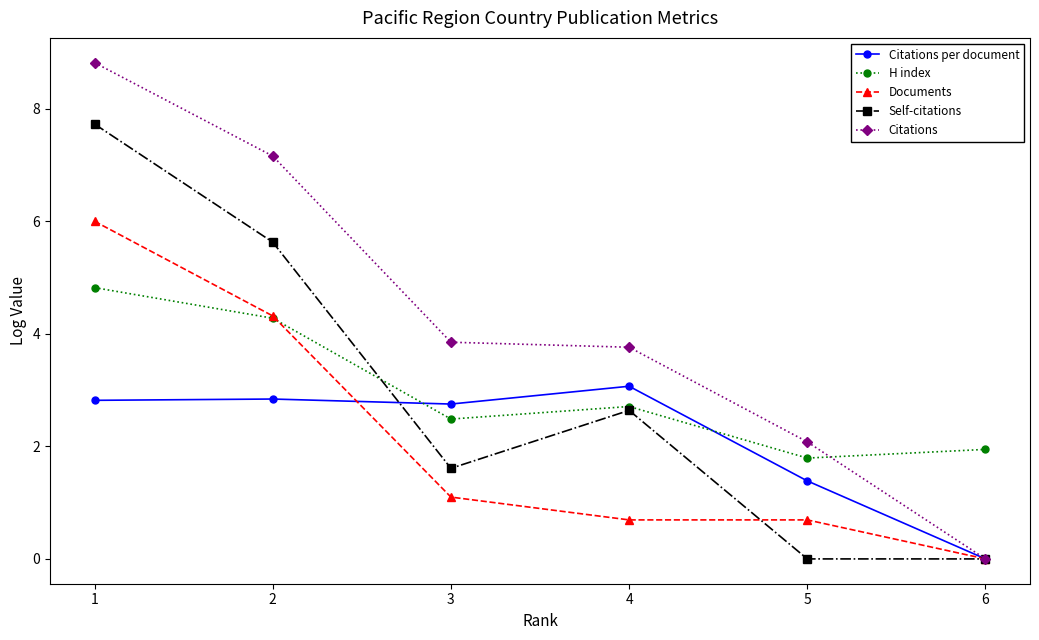

Does the chart have visible grid lines?

No